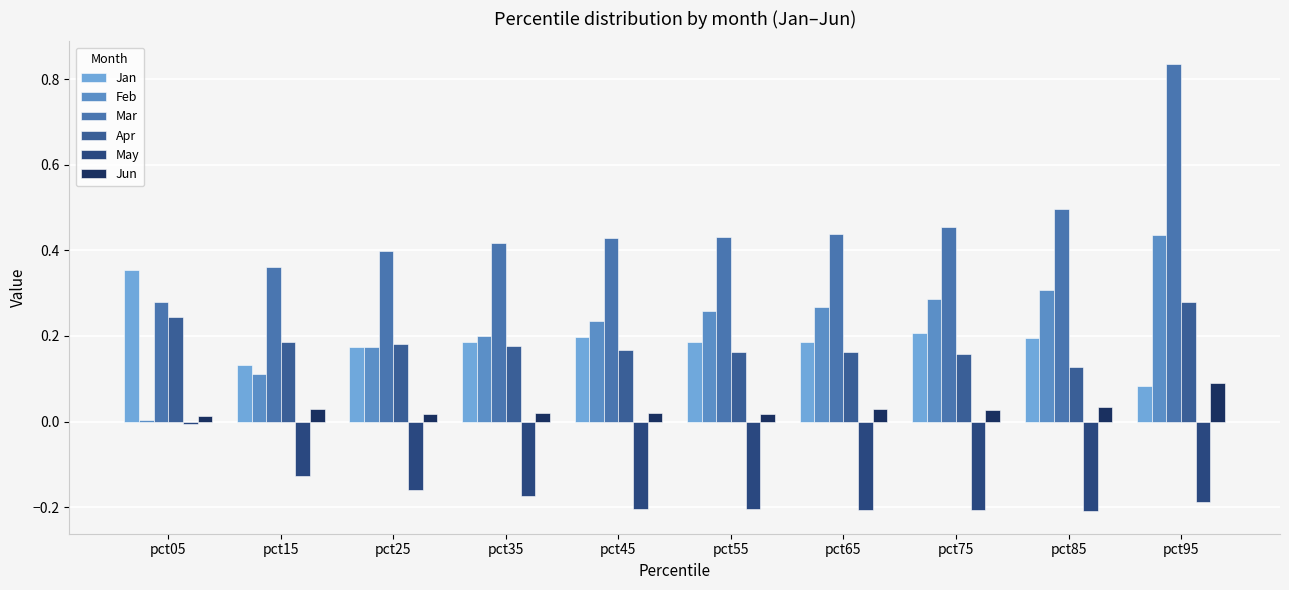

What is the difference between the second highest and second lowest values in the Apr series?

0.1